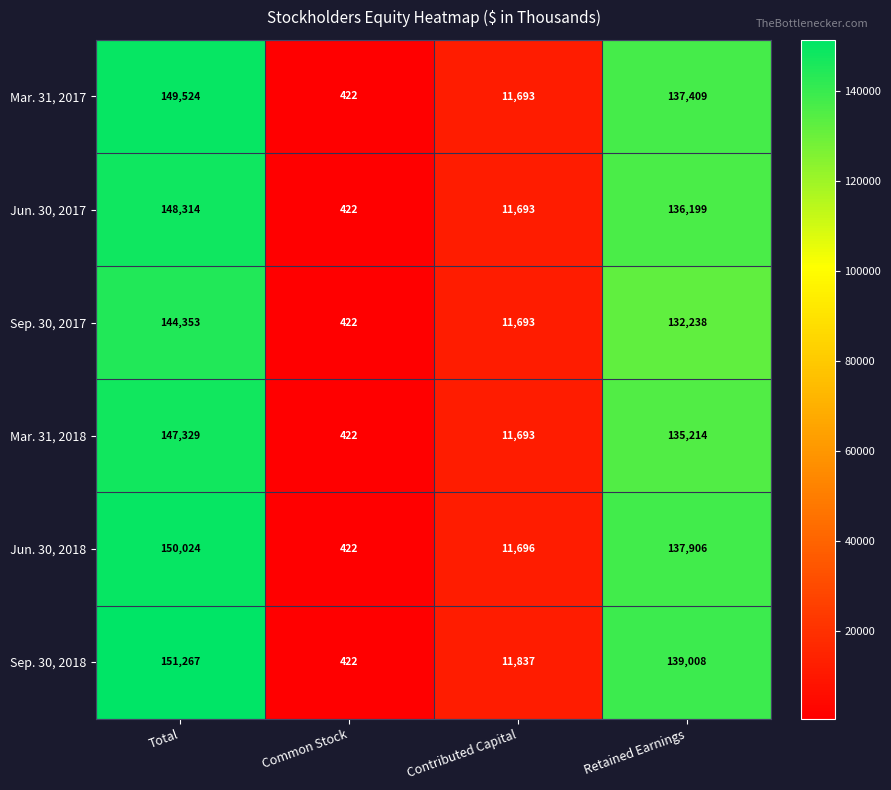

How many data points does each series have?

4